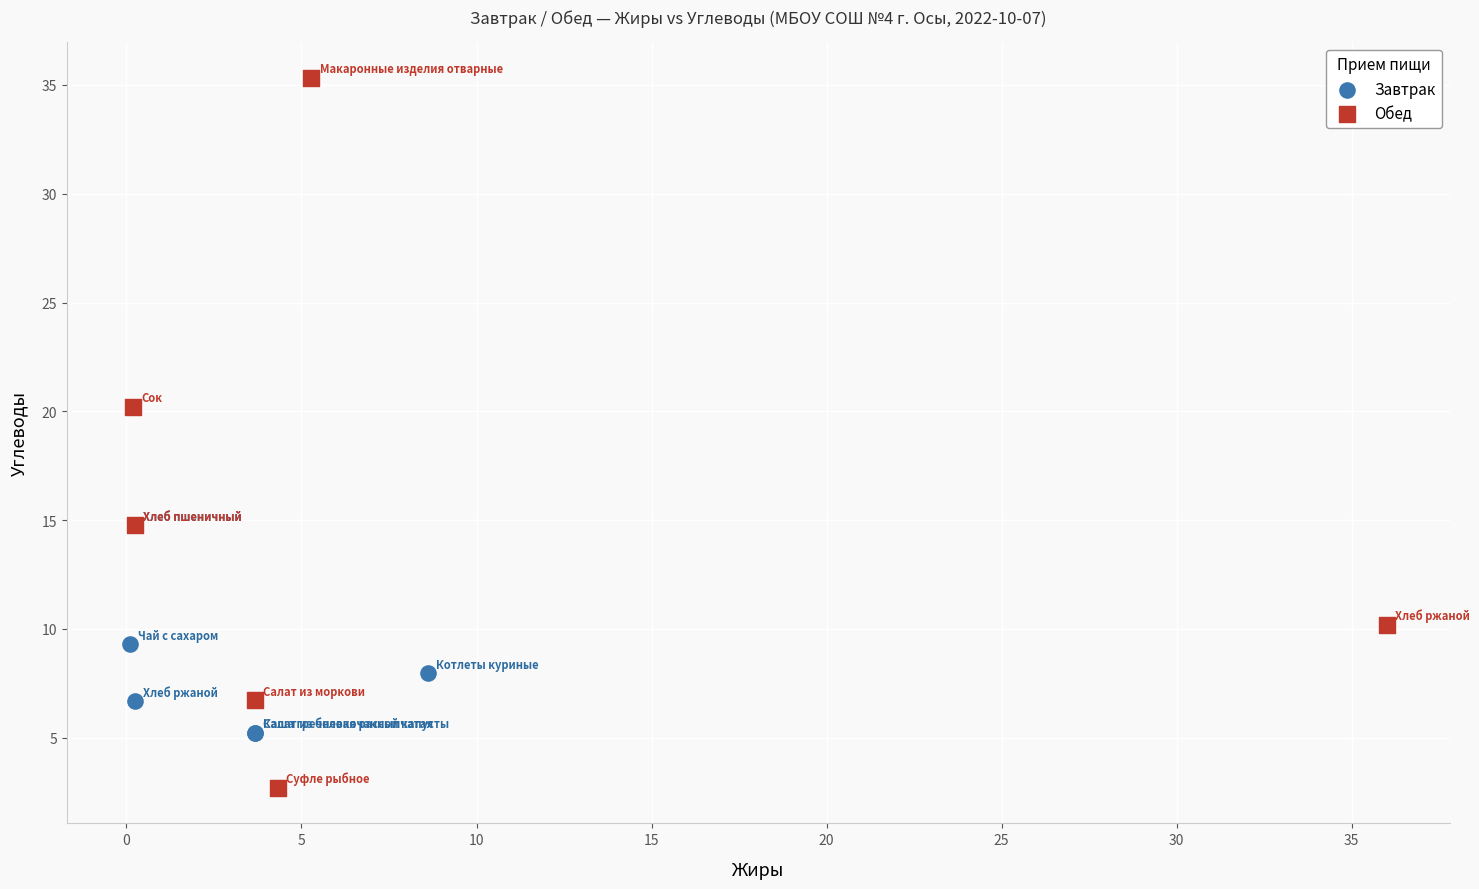

Which series contains the lowest Y value?

Обед